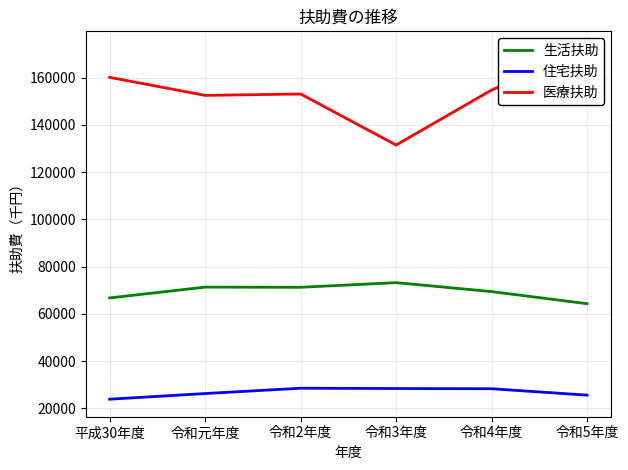

Rank the categories by 住宅扶助 value from highest to lowest.

令和2年度, 令和3年度, 令和4年度, 令和元年度, 令和5年度, 平成30年度